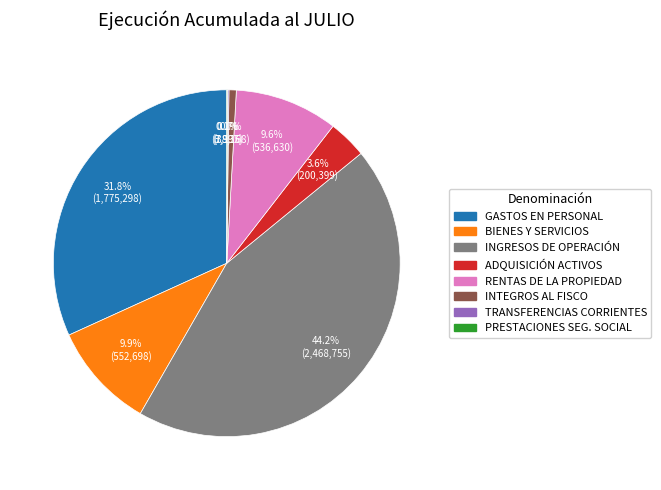

Is there a majority slice in this chart?

No